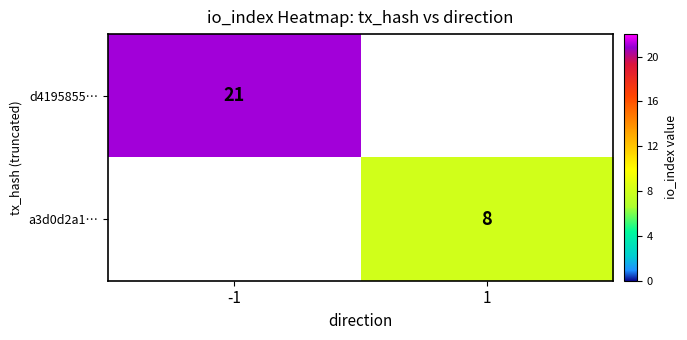

Between -1 and 1, which is larger?

-1